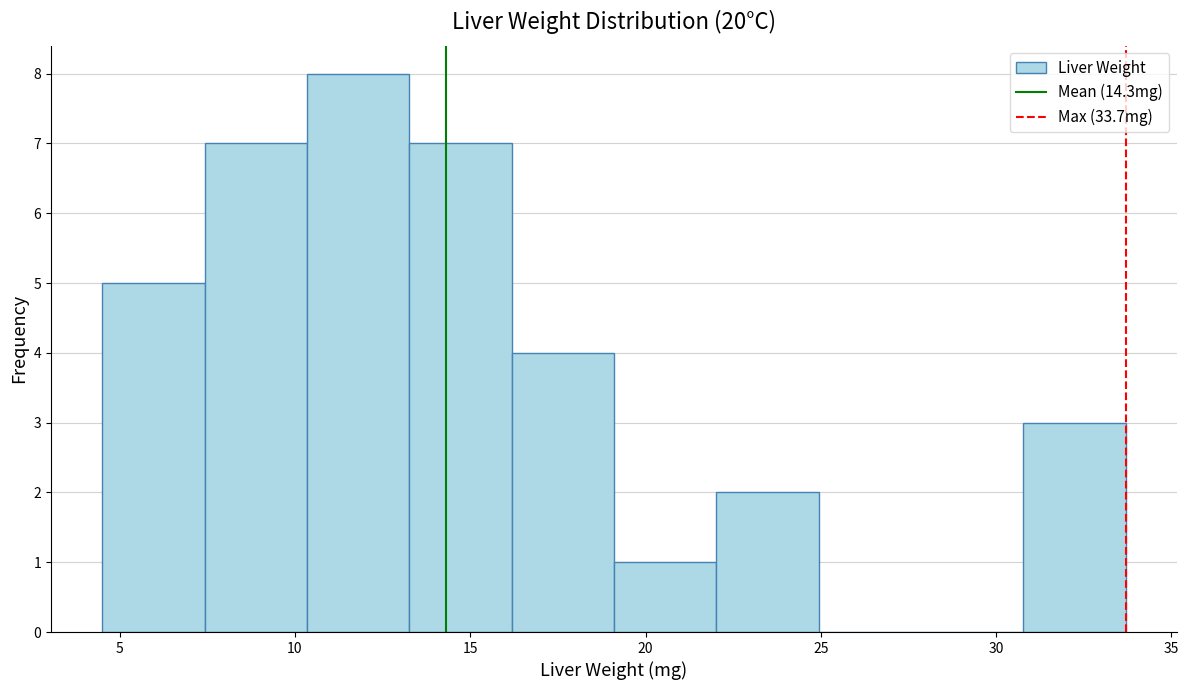

How tall is the bar that spans 19.0 to 22.0 on the x-axis? Neither the bar edges nor the heights are printed on the chart, so give them approximately, as read against the axes.

1